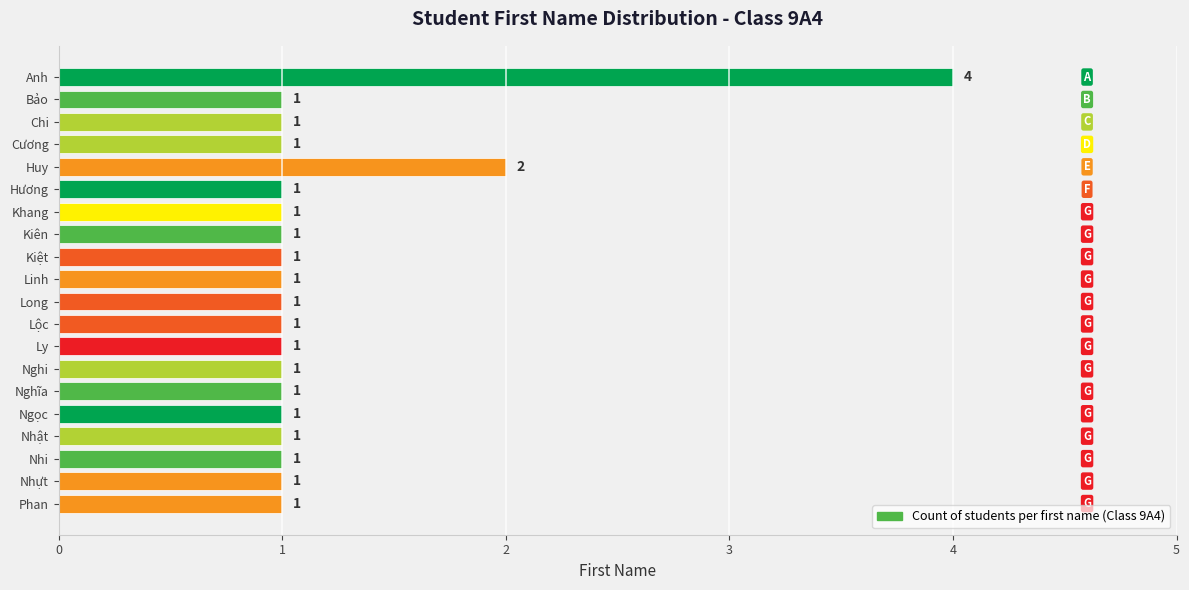

Approximately how many times larger is the value at Cương compared to Phan?

1.0